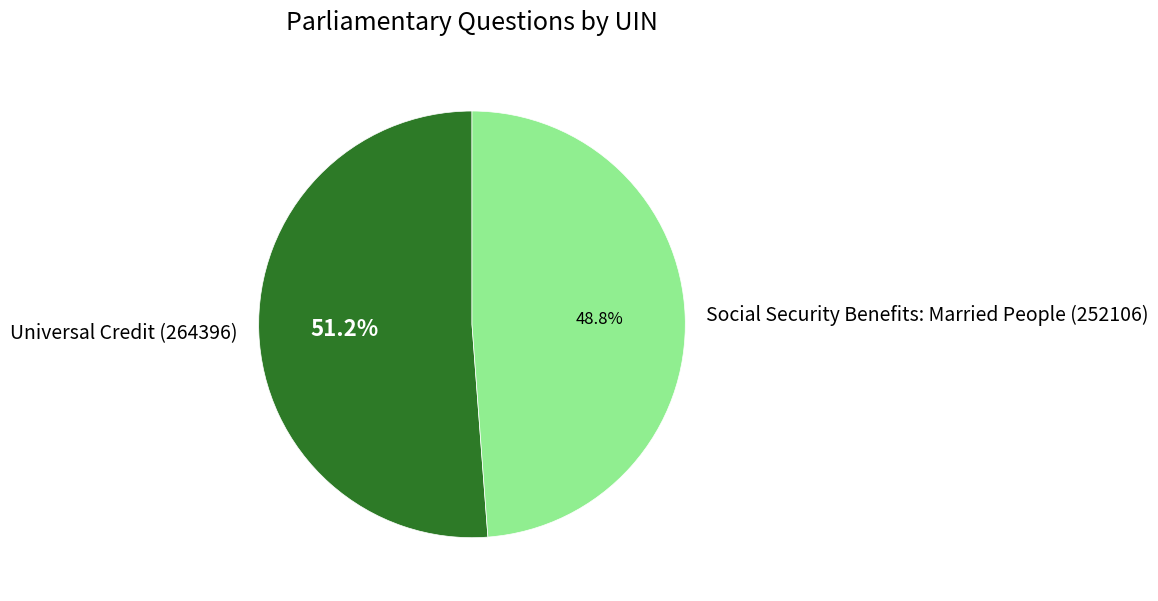

Approximately how many times larger is the value at Social Security Benefits: Married People (252106) compared to Universal Credit (264396)?

1.0